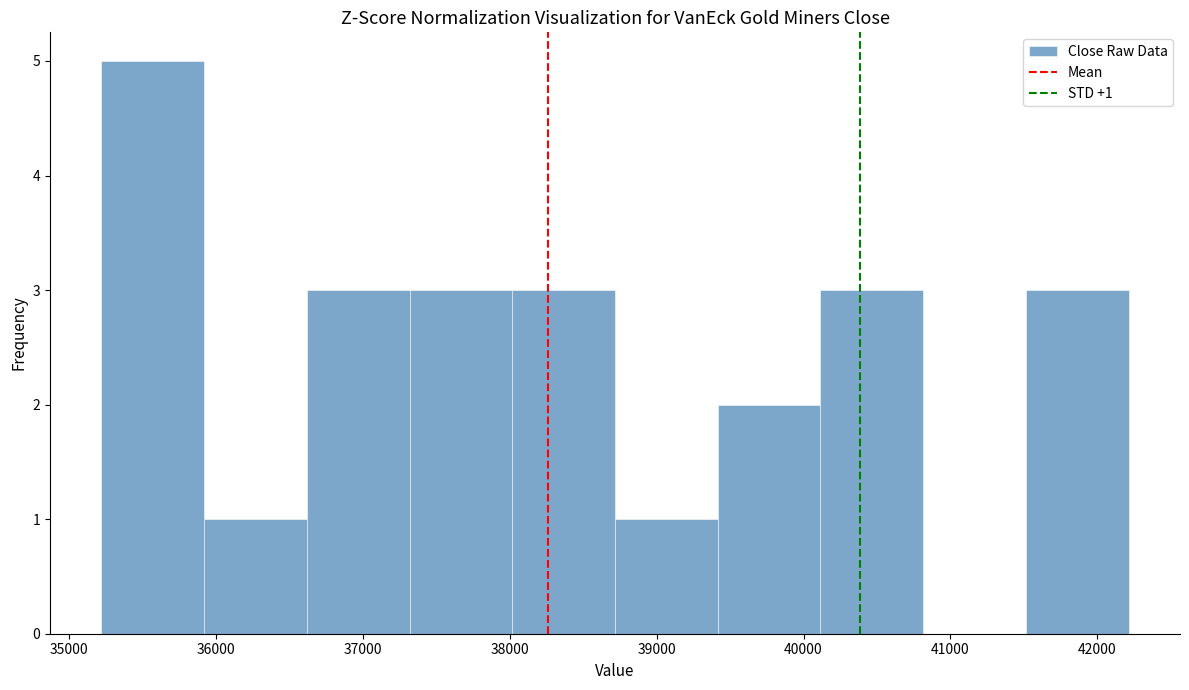

Which range on the x-axis has the tallest bar?

35200 to 35900